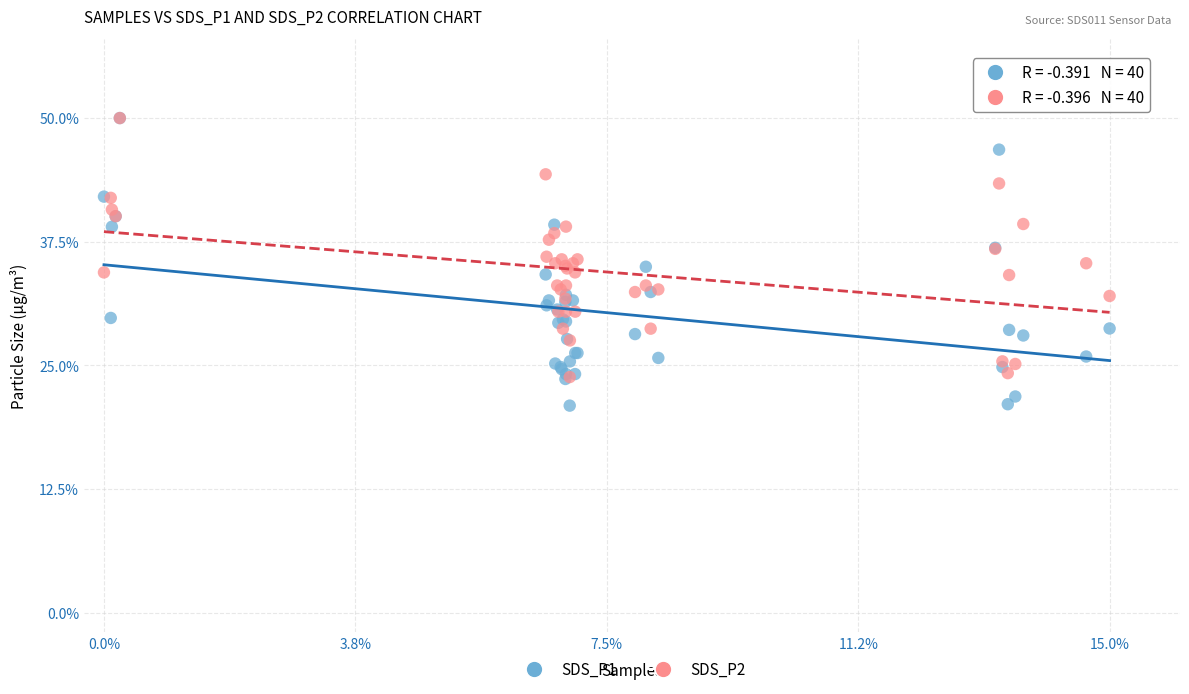

Which series reaches the minimum Y coordinate?

SDS_P1